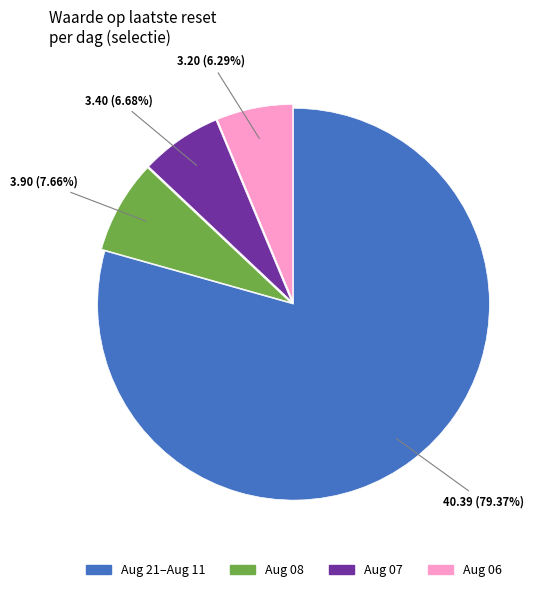

What is the largest slice in the pie chart?

Aug 21–Aug 11